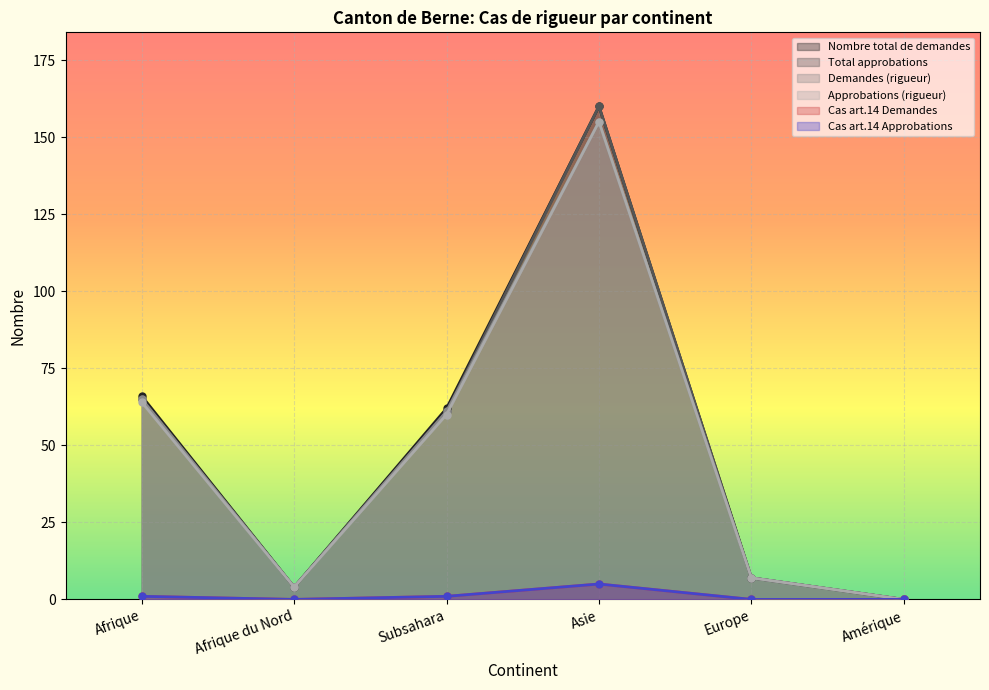

What is the maximum value shown in the chart?

160